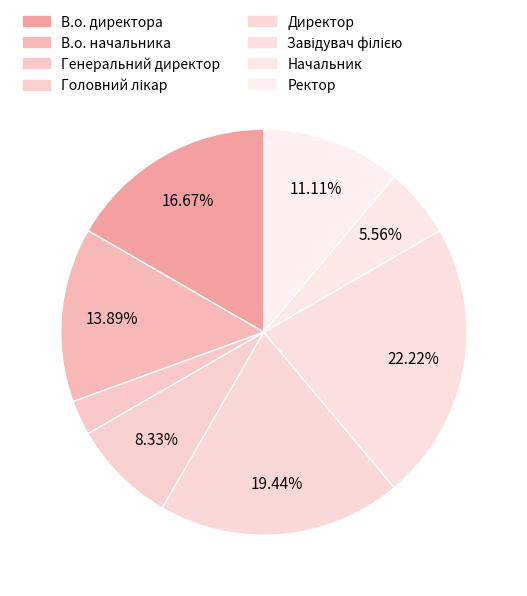

How many slices are in this pie chart?

8